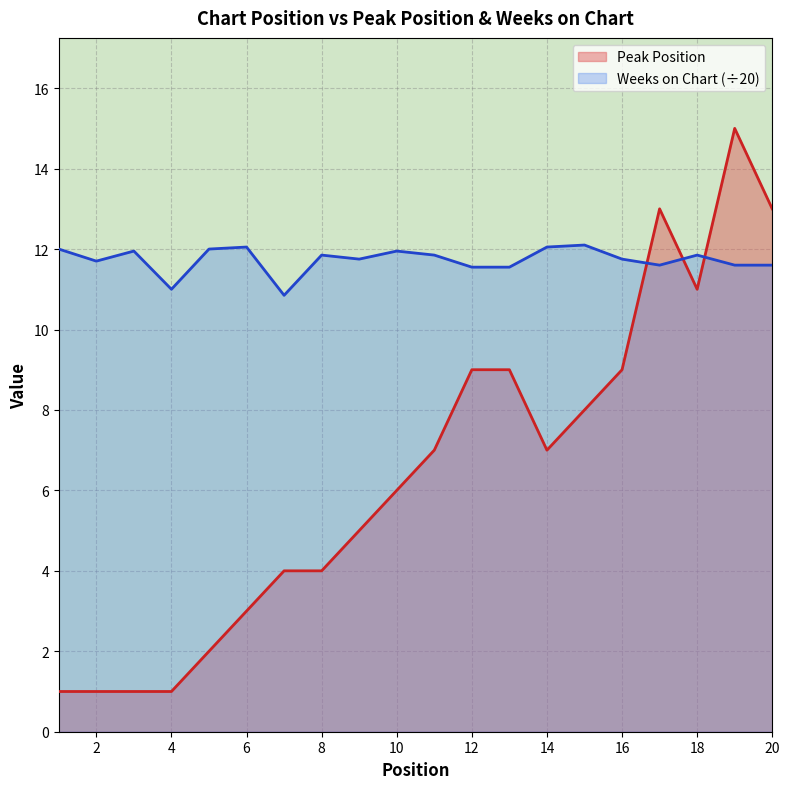

Reading right to left, extract all data points from this chart.

Peak Position: 13.0	15.0	11.0	13.0	9.0	8.0	7.0	9.0	9.0	7.0	6.0	5.0	4.0	4.0	3.0	2.0	1.0	1.0	1.0	1.0
Weeks on Chart: 11.6	11.6	11.8	11.6	11.8	12.1	12.1	11.6	11.6	11.8	11.9	11.8	11.8	10.8	12.1	12.0	11.0	11.9	11.7	12.0